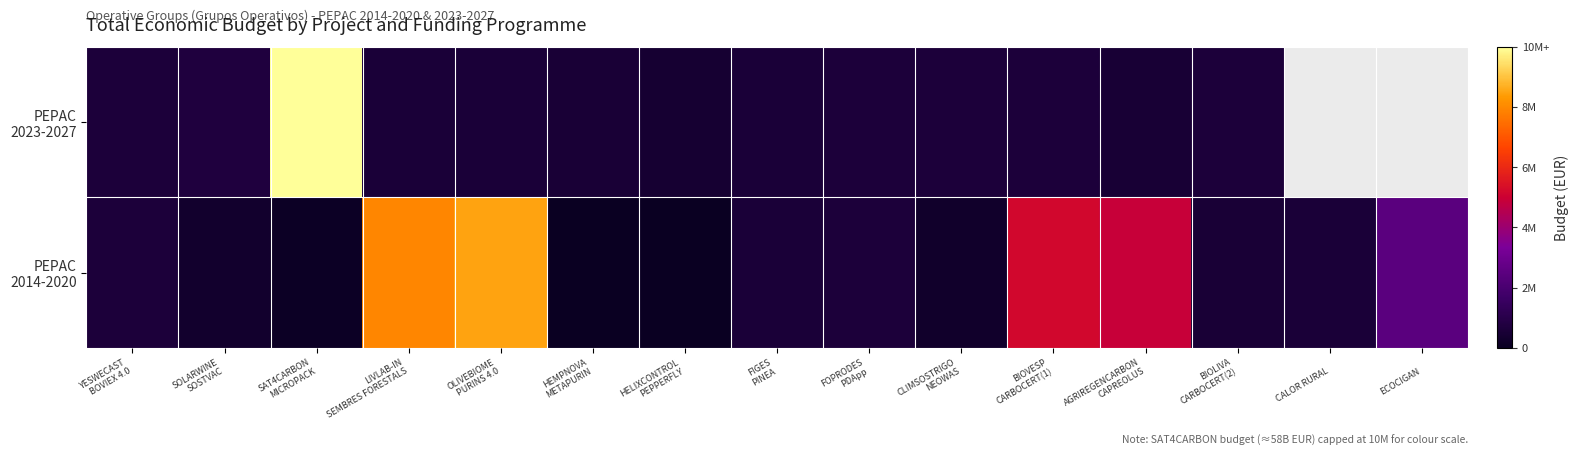

At which category is the sum across all series the highest?

SAT4CARBON
MICROPACK